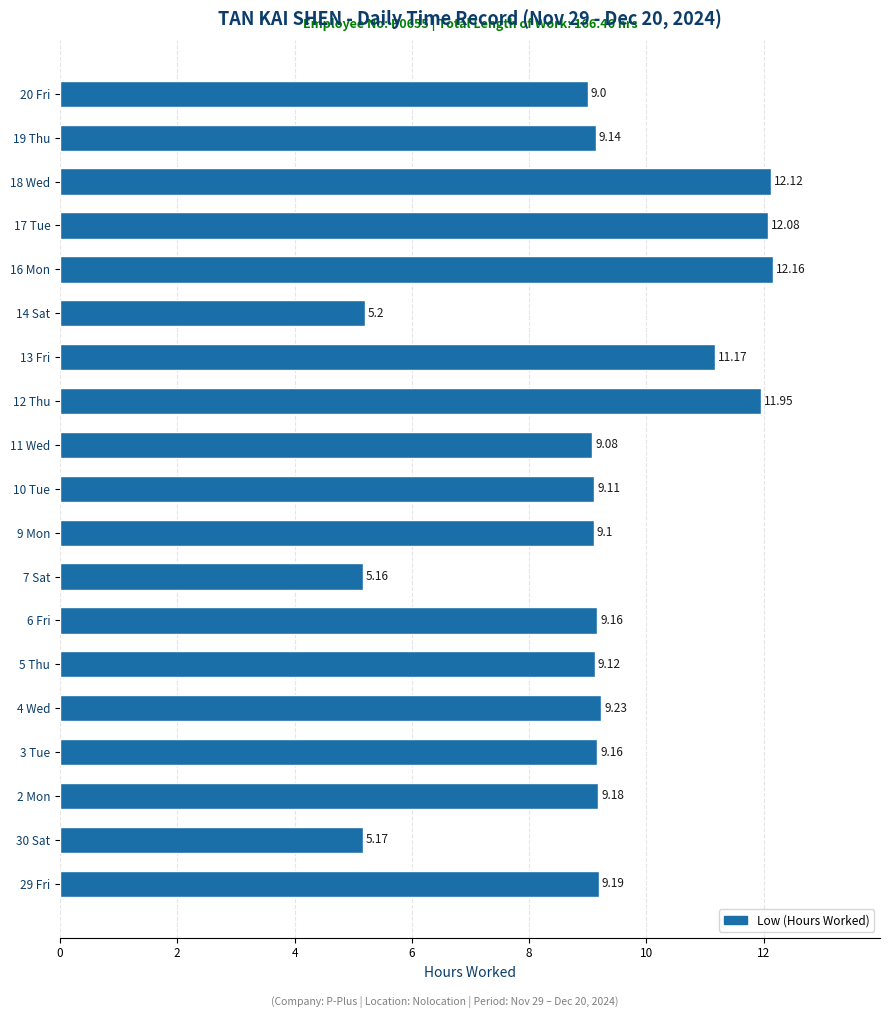

What is the change in value from 5 Thu to 12 Thu?

+2.8